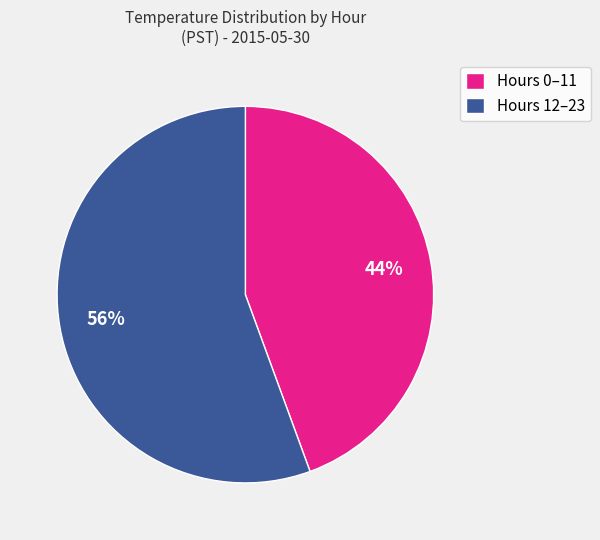

Do Hours 0–11 and Hours 12–23 together represent more than half of the pie?

Yes